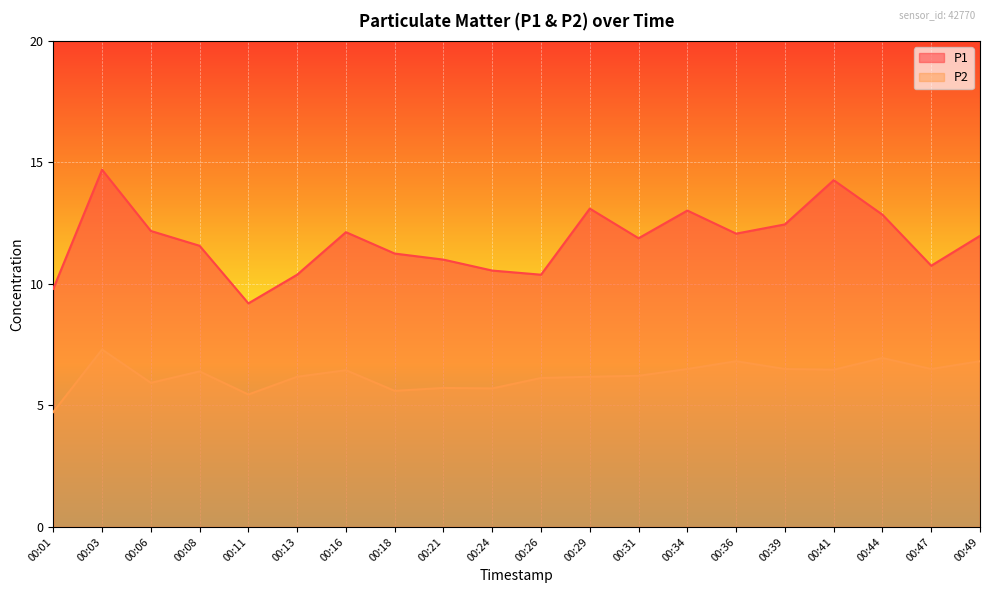

Reading left to right, transcribe all the data shown in this chart.

P1: 00:01=9.8	00:03=14.7	00:06=12.2	00:08=11.6	00:11=9.2	00:13=10.4	00:16=12.1	00:18=11.2	00:21=11.0	00:24=10.6	00:26=10.4	00:29=13.1	00:31=11.9	00:34=13.0	00:36=12.1	00:39=12.4	00:41=14.3	00:44=12.8	00:47=10.8	00:49=12.0
P2: 00:01=4.7	00:03=7.3	00:06=5.9	00:08=6.4	00:11=5.5	00:13=6.2	00:16=6.5	00:18=5.6	00:21=5.7	00:24=5.7	00:26=6.1	00:29=6.2	00:31=6.2	00:34=6.5	00:36=6.8	00:39=6.5	00:41=6.5	00:44=7.0	00:47=6.5	00:49=6.8